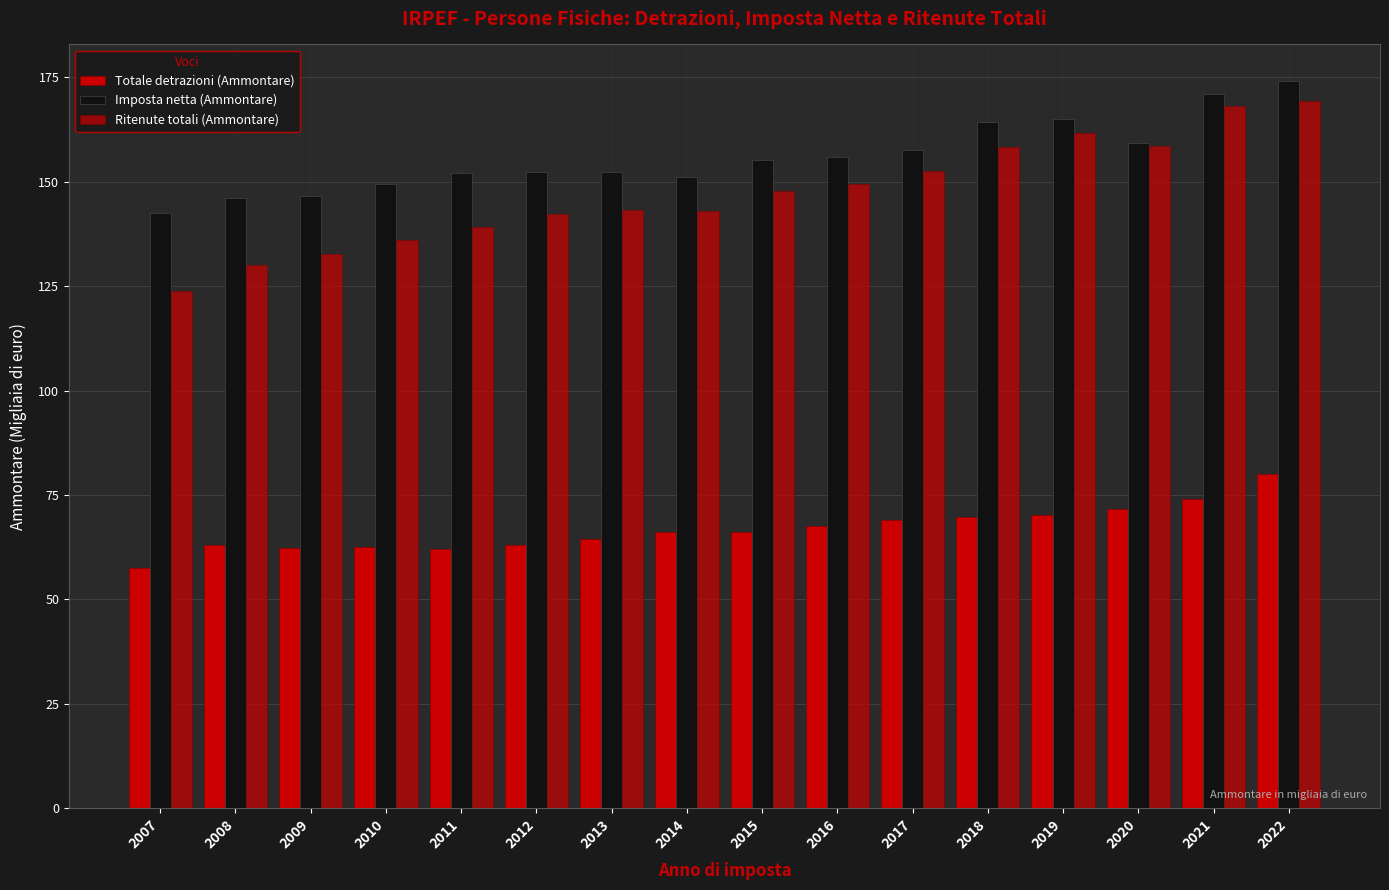

True or false: Imposta netta (Ammontare) has a value of 72.2 at 2008.

False